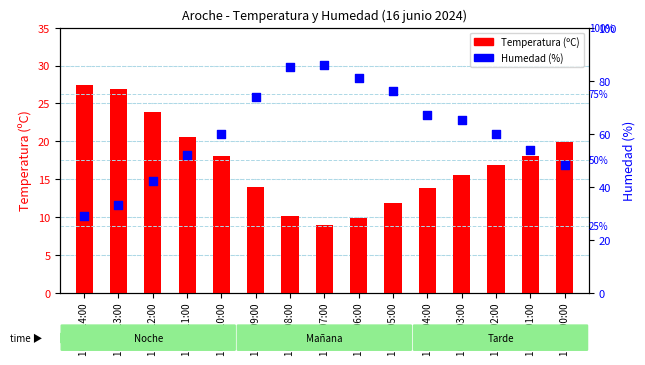

What are all the series names shown in the legend?

Temperatura (ºC), Humedad (%)